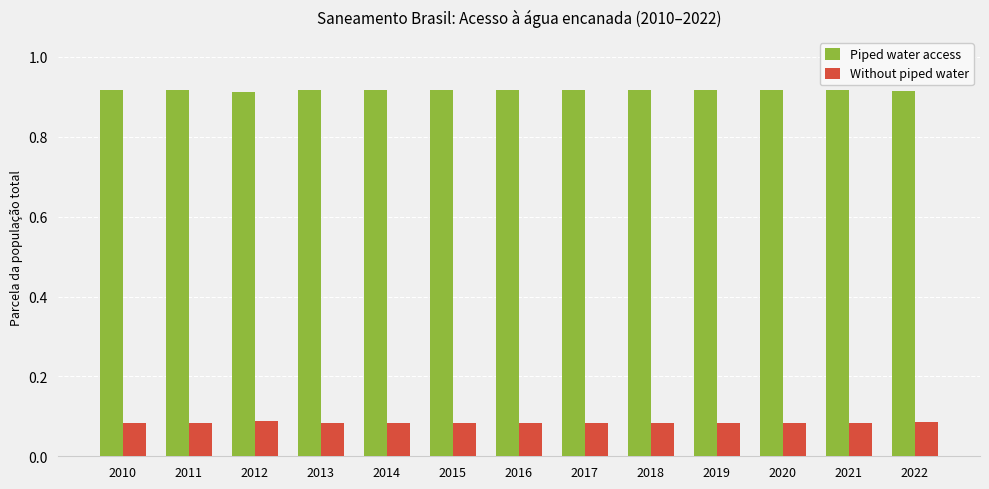

Is it true that Without piped water equals 0.0 at 2015?

False